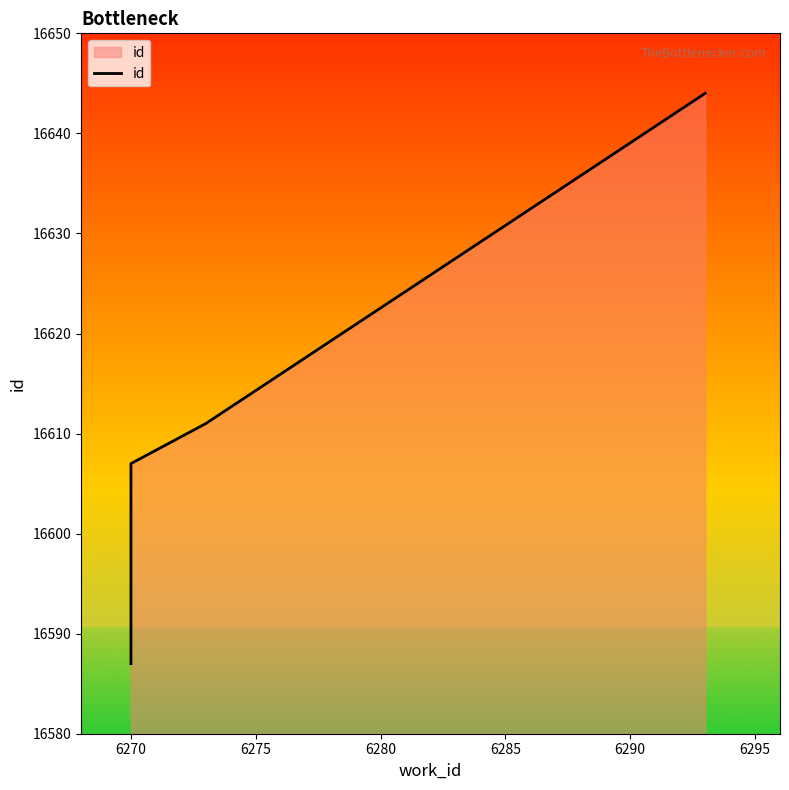

Reading left to right, extract all data points from this chart.

16587	16607	16611	16644